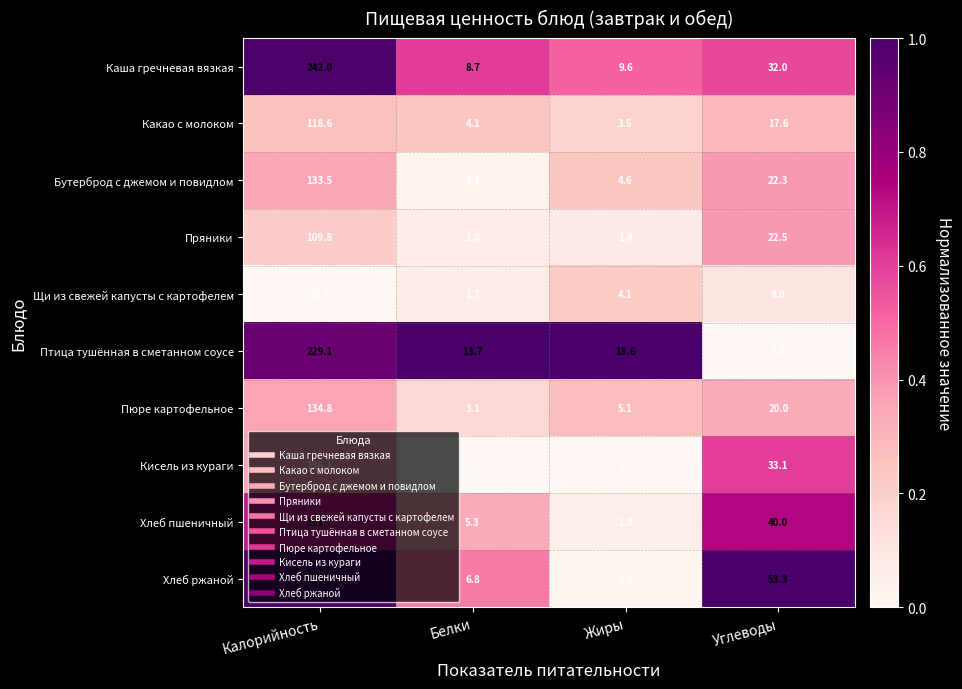

What is the minimum value for Хлеб пшеничный?

1.0